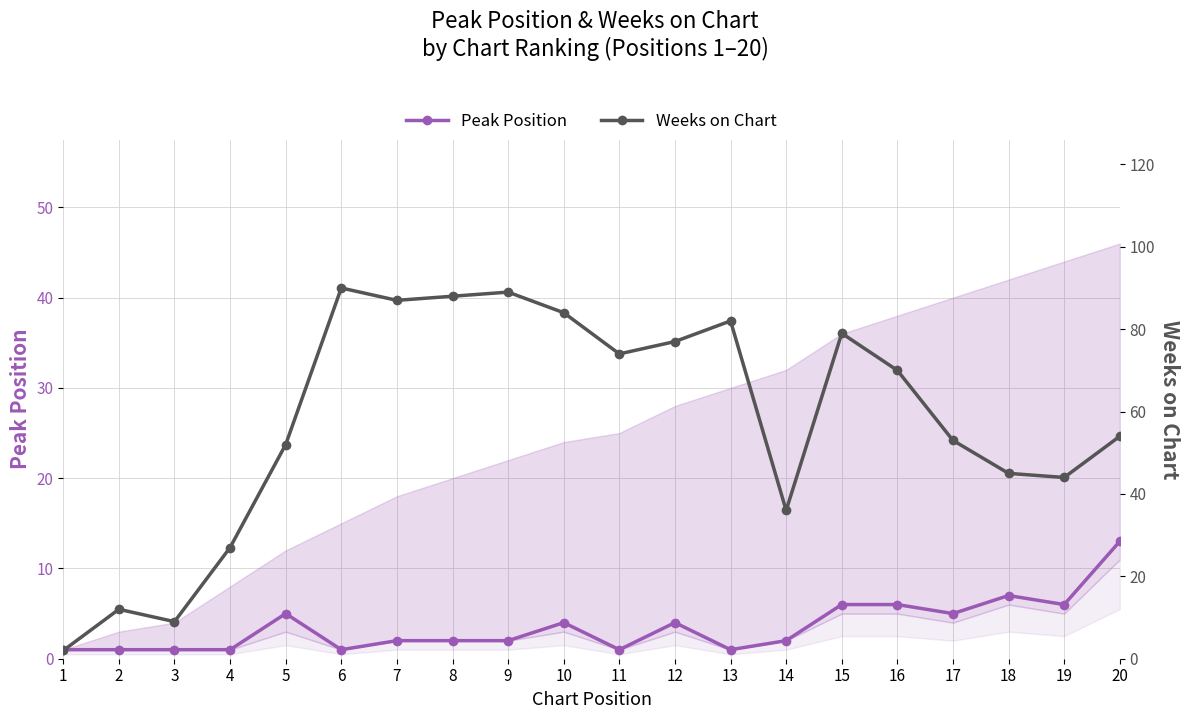

What is the value of the Peak Position point at the 20th from the left?

13